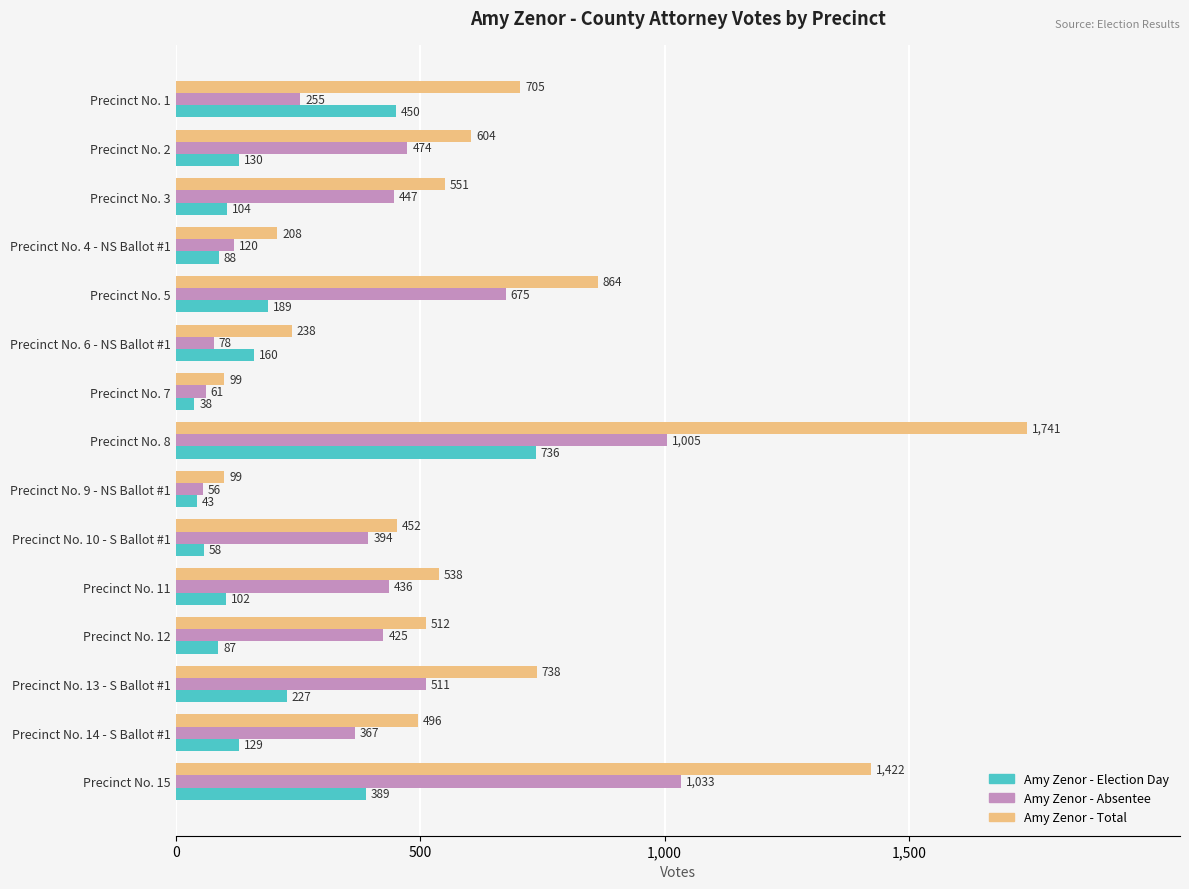

Where is Amy Zenor - Total nearest to the value 920?

Precinct No. 5